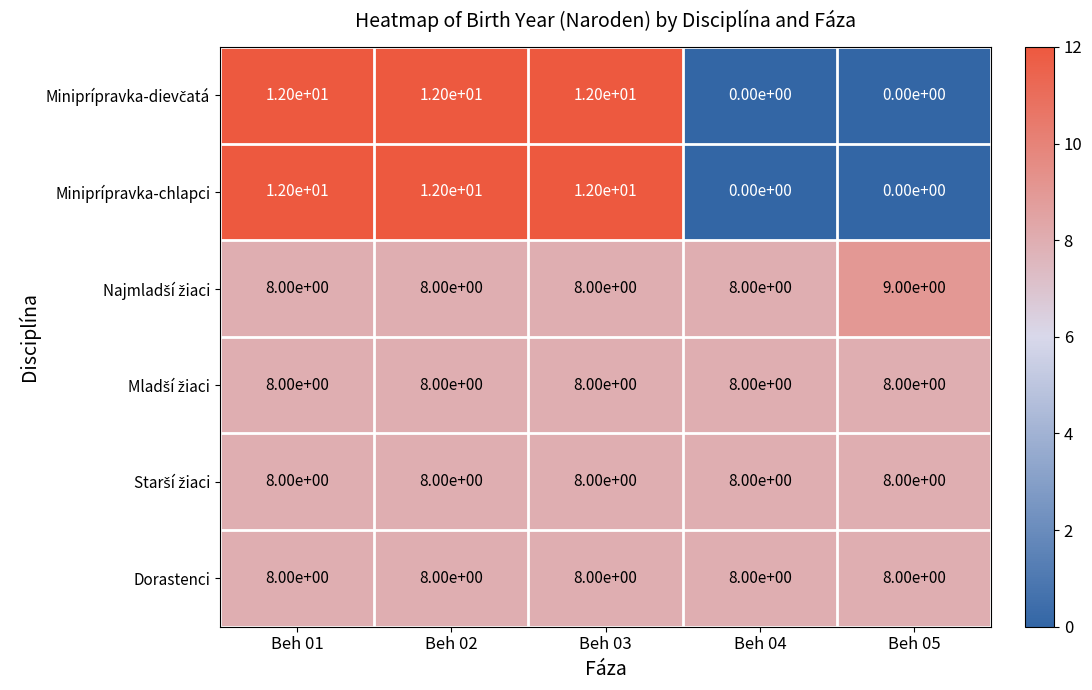

What is the difference between the highest and lowest values at Beh 01?

4